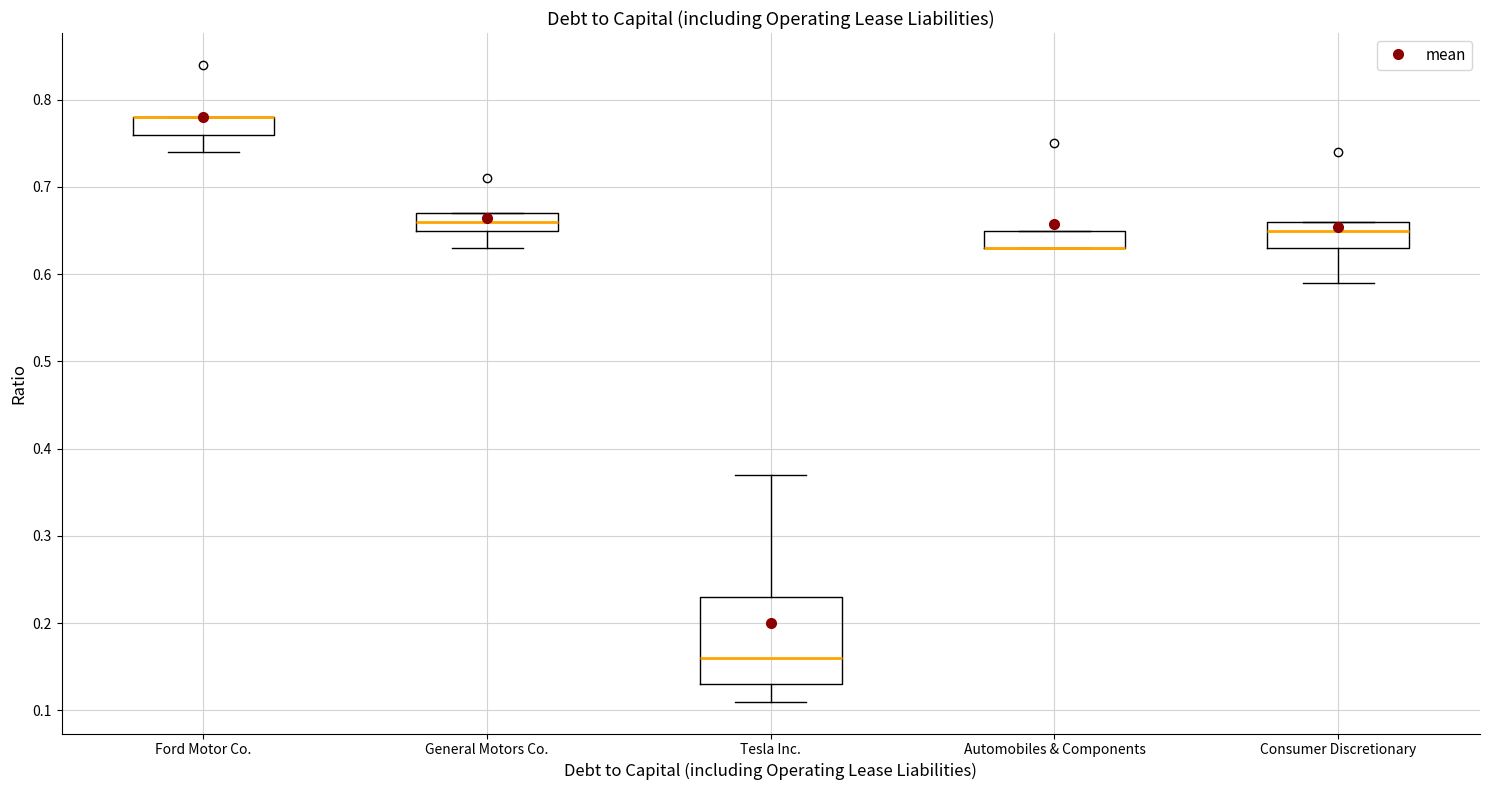

Reading left to right, read every box against the y-axis: the position of its median line, the range the box covers, and the ends of its whiskers. The values are not printed on the chart, so give them approximately, as read against the axis.

Ford Motor Co.: median 0.78 (drawn on the box's upper edge), box 0.76 to 0.78, whiskers 0.74 to 0.78
General Motors Co.: median 0.66, box 0.65 to 0.67, whiskers 0.63 to 0.67
Tesla Inc.: median 0.16, box 0.13 to 0.23, whiskers 0.11 to 0.37
Automobiles & Components: median 0.63 (drawn on the box's lower edge), box 0.63 to 0.65, whiskers 0.63 to 0.65
Consumer Discretionary: median 0.65, box 0.63 to 0.66, whiskers 0.59 to 0.66